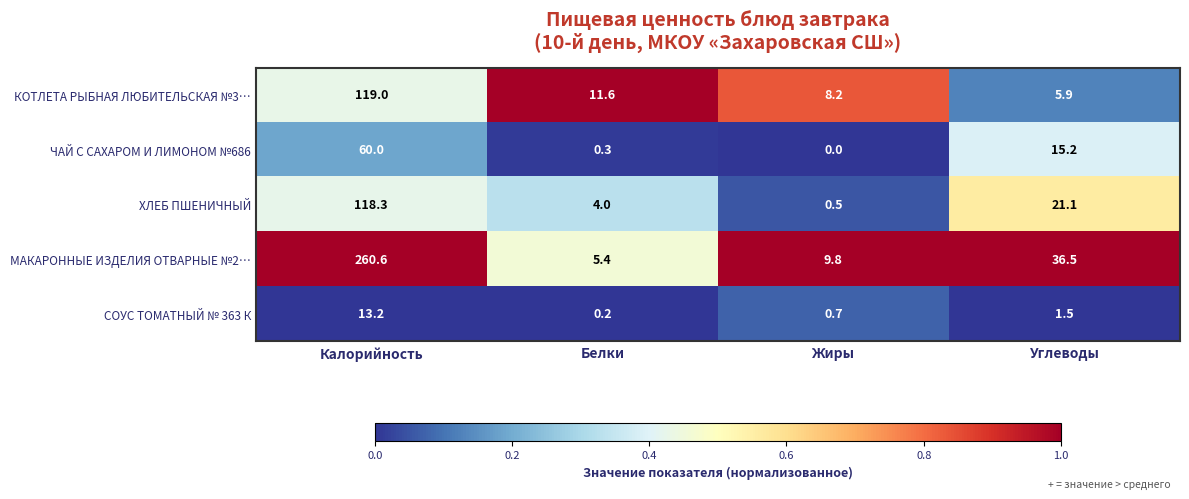

Which series changed the most between Жиры and Углеводы?

МАКАРОННЫЕ ИЗДЕЛИЯ ОТВАРНЫЕ №2…